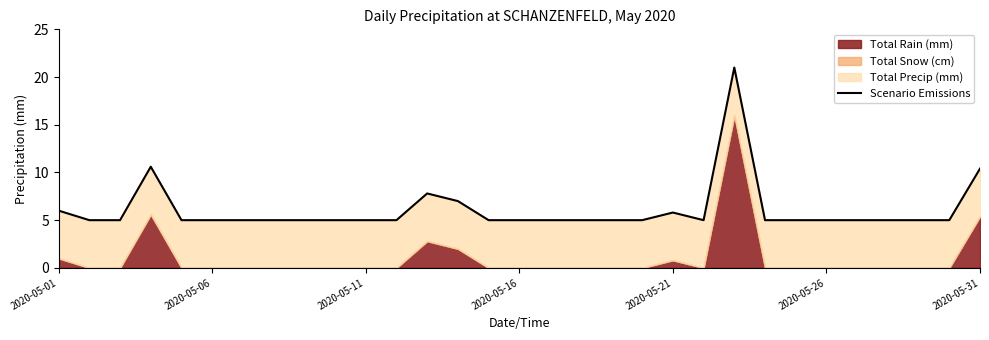

The value at 2020-05-11 is 5.0. True or false?

True